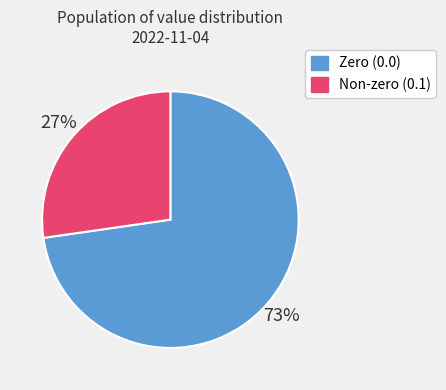

Is there any slice that represents more than half of the pie?

Yes